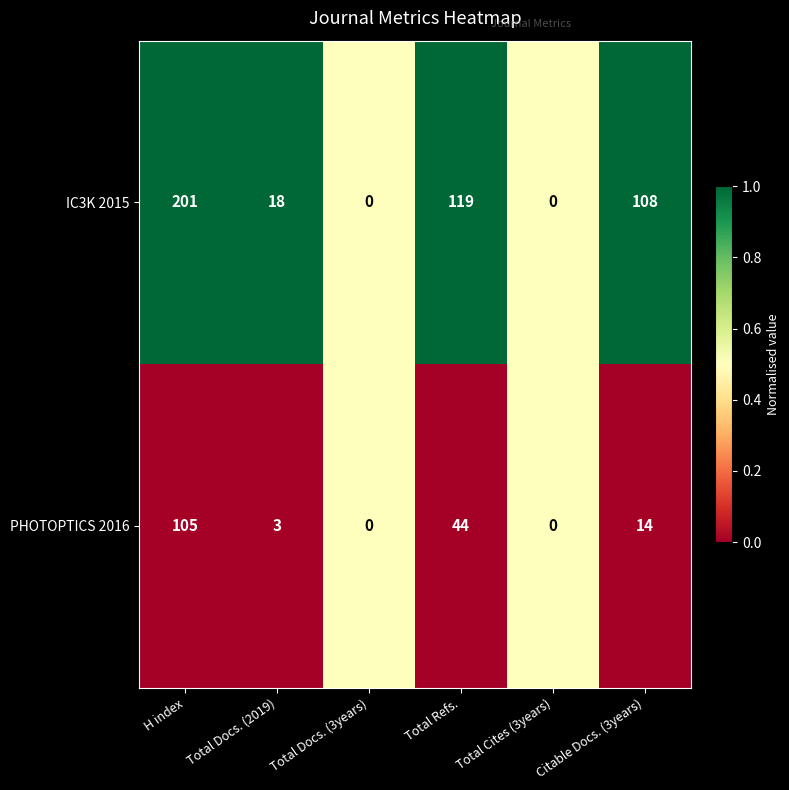

The IC3K 2015 series shows 119 at Total Docs. (3years). True or false?

False